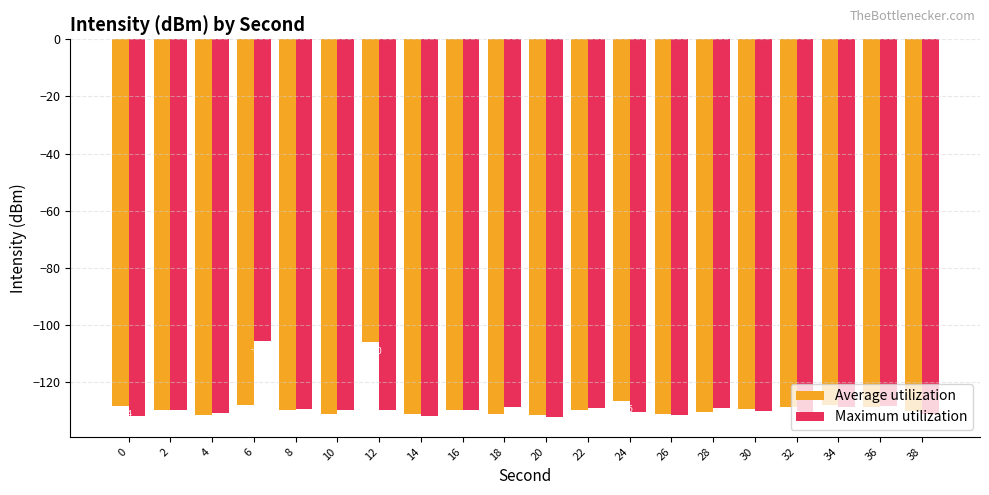

What is the average value of the Maximum utilization series?

-129.0